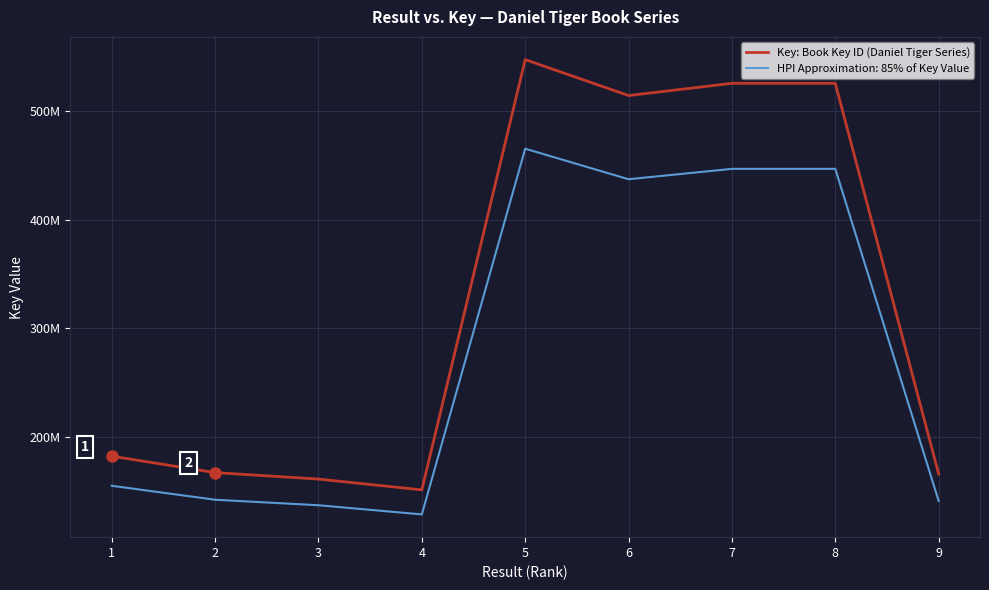

What are all the series names shown in the legend?

Key: Book Key ID (Daniel Tiger Series), HPI Approximation: 85% of Key Value